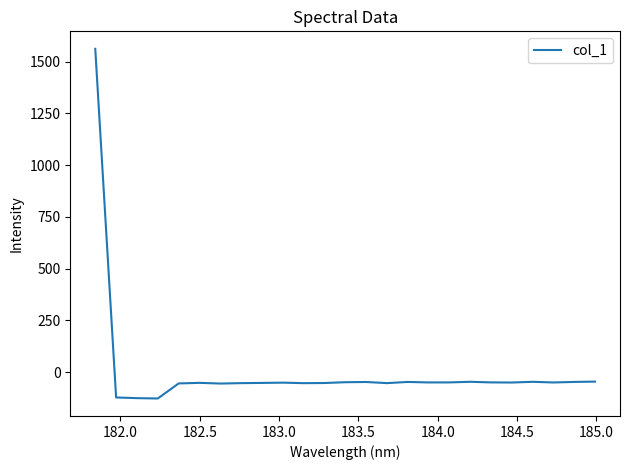

What is the difference between the maximum and minimum values?

1689.4